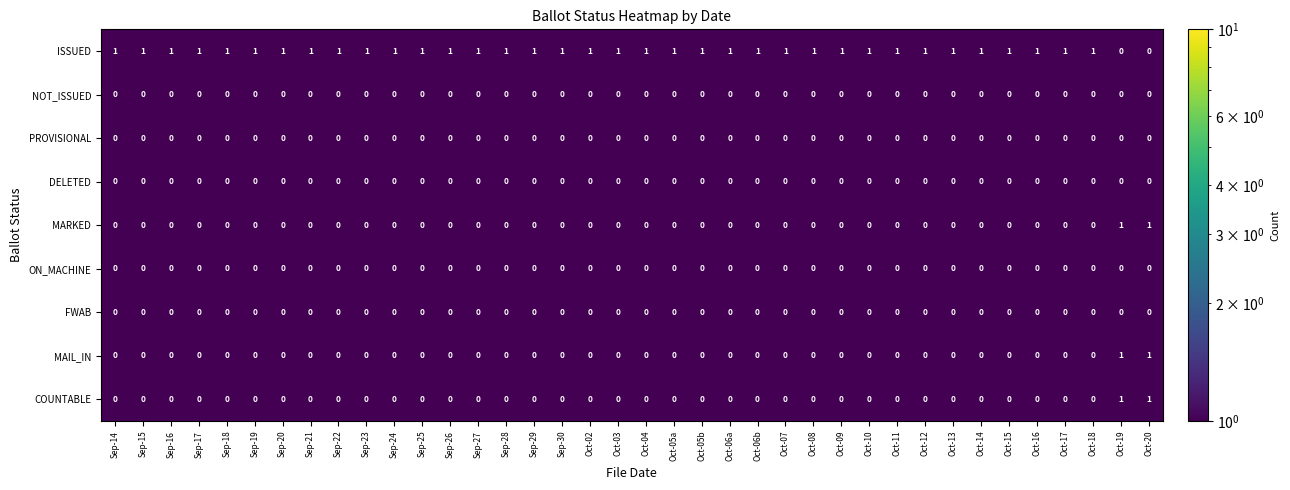

How many MARKED values are between 0 and 1?

38